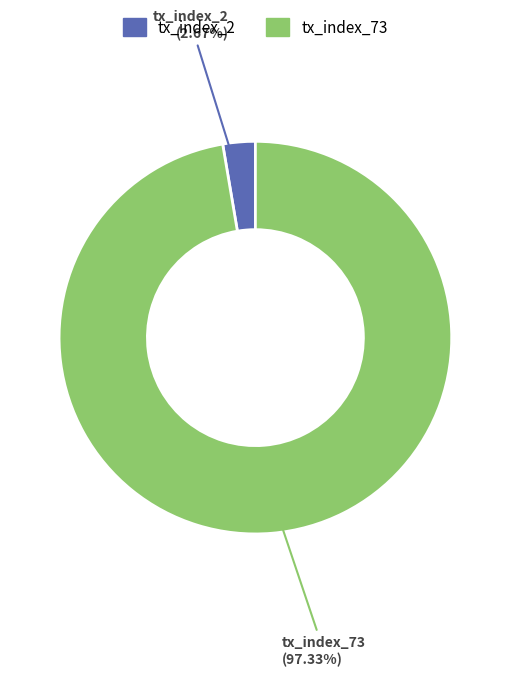

Which slice is the largest?

tx_index_73